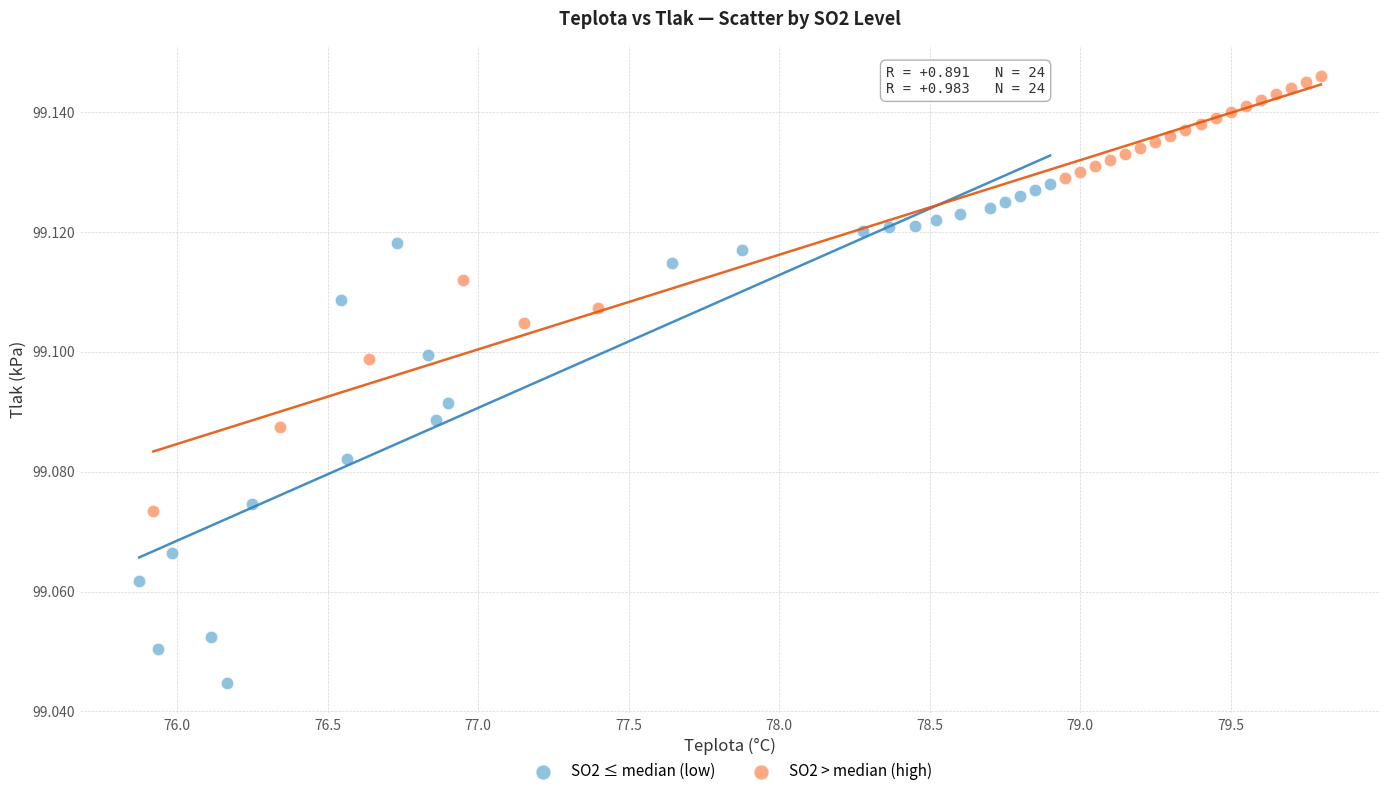

Which series has the largest Y range (max minus min)?

SO2 ≤ median (low)